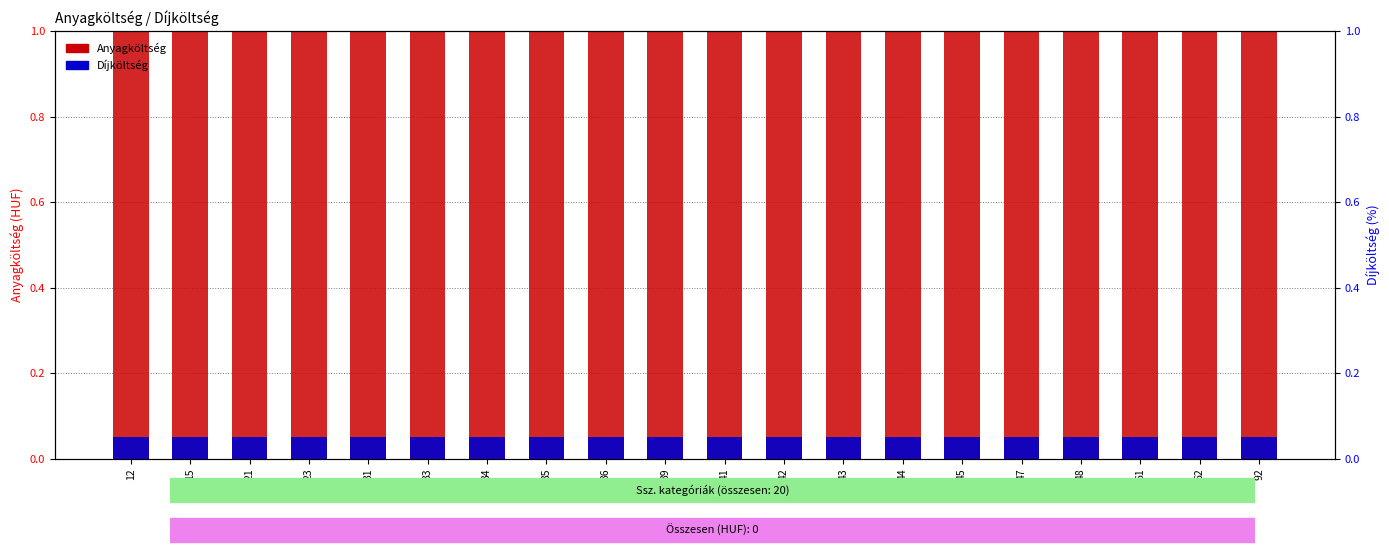

Read the Anyagköltség value at 42.

1.0